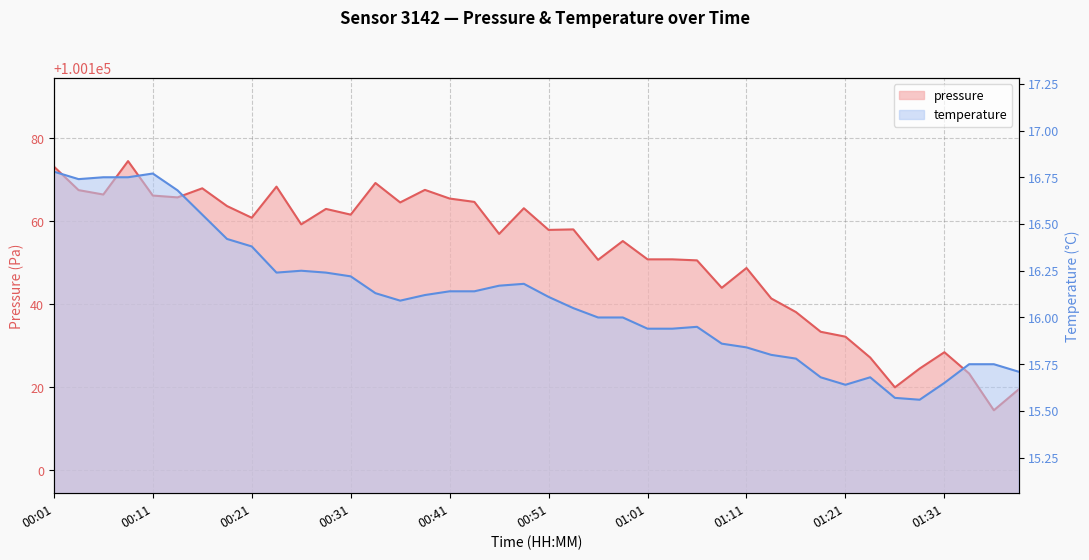

How many data points in temperature are above 16?

22